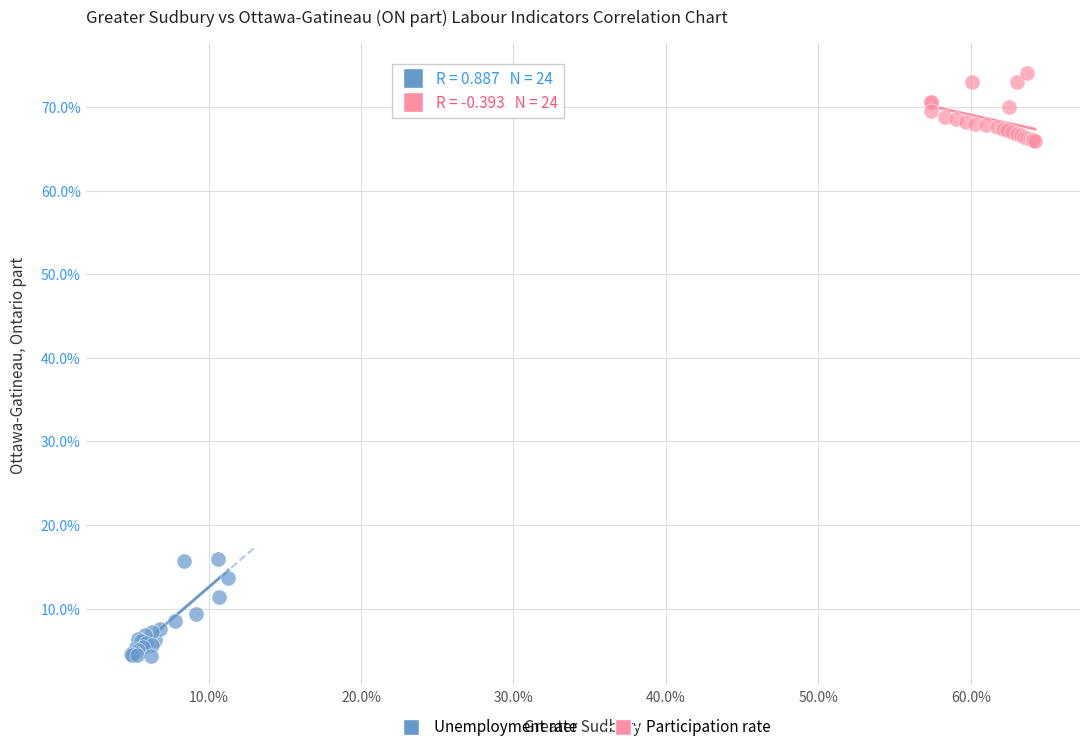

Which series has the largest Y range (max minus min)?

Unemployment rate